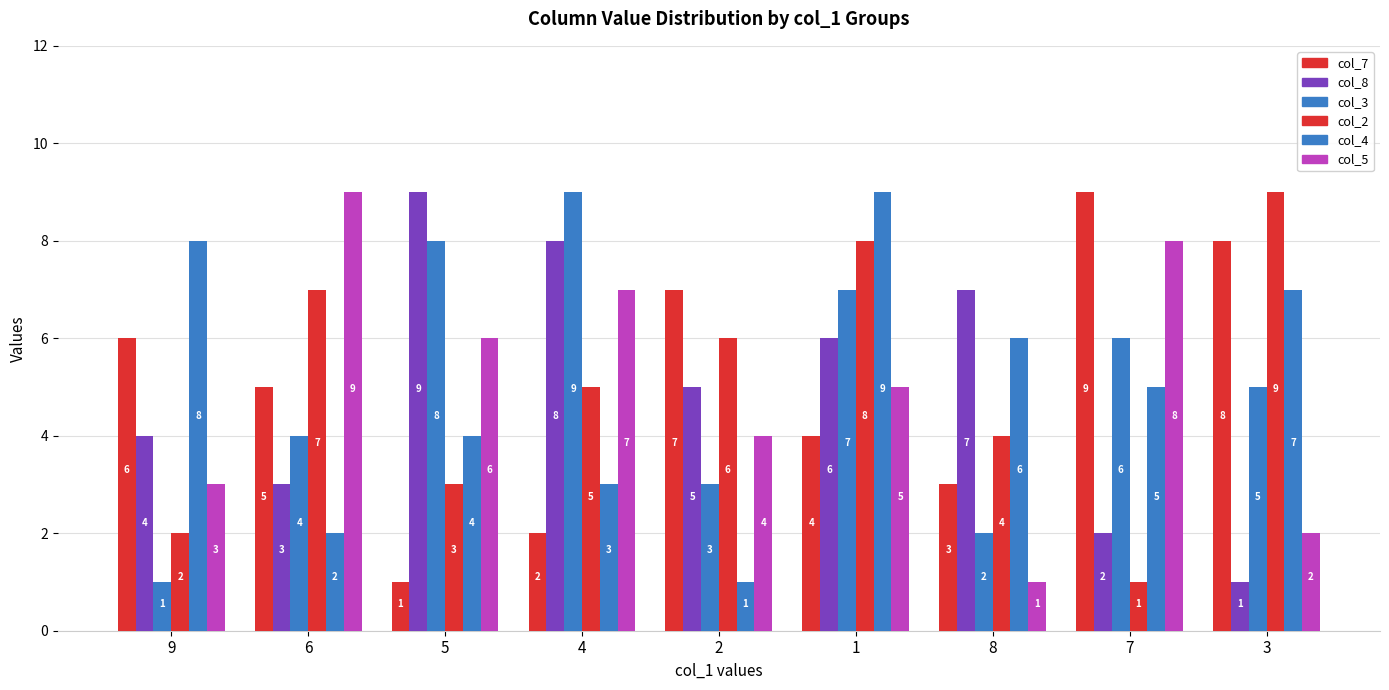

How many groups of bars are there?

9